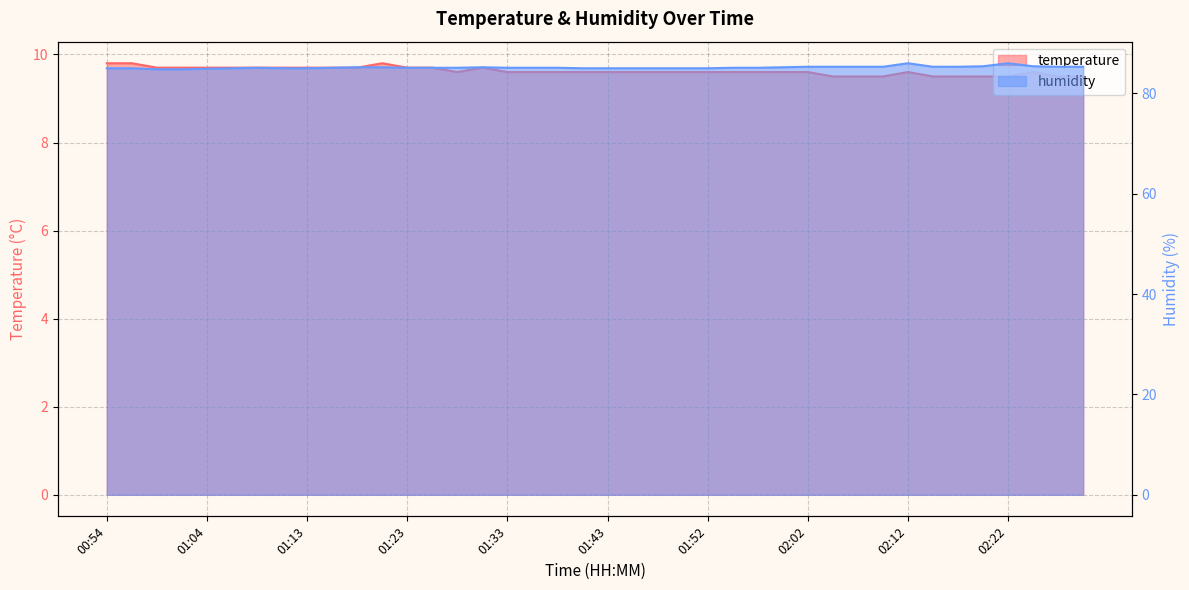

Where is the first local maximum for humidity?

01:08